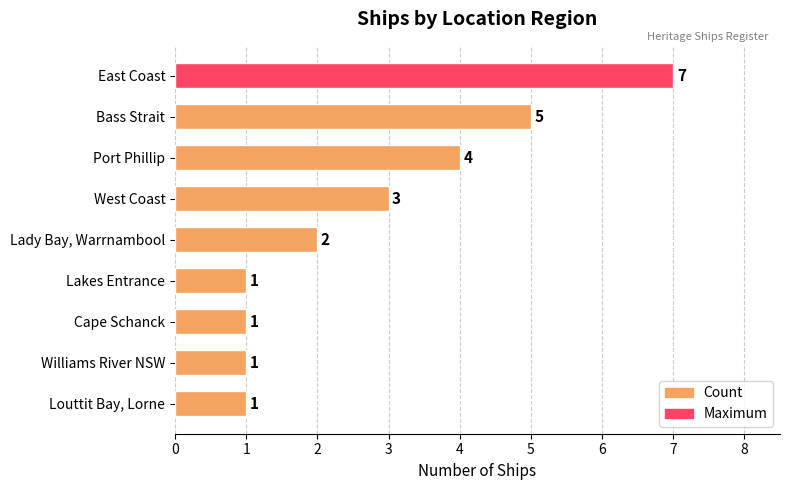

Where is the data nearest to the value 4?

Port Phillip